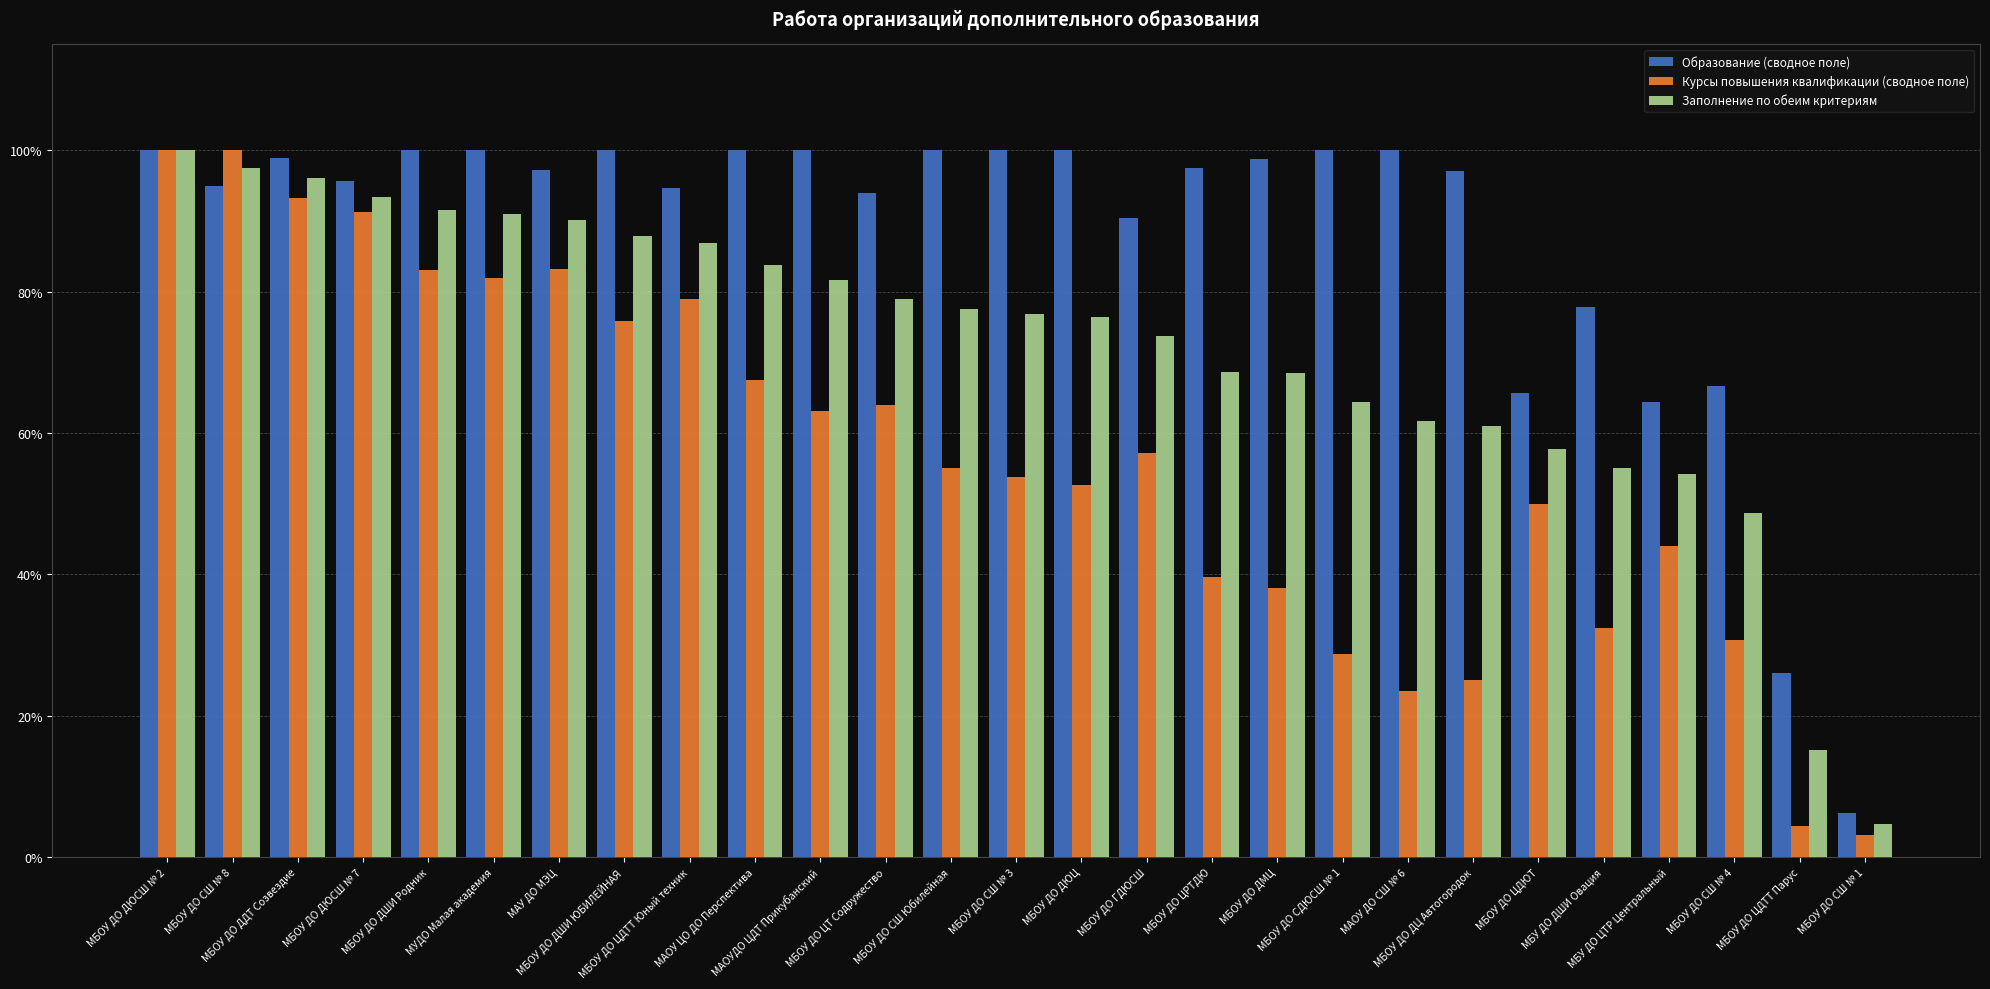

What are all the series names shown in the legend?

Образование (сводное поле), Курсы повышения квалификации (сводное поле), Заполнение по обеим критериям